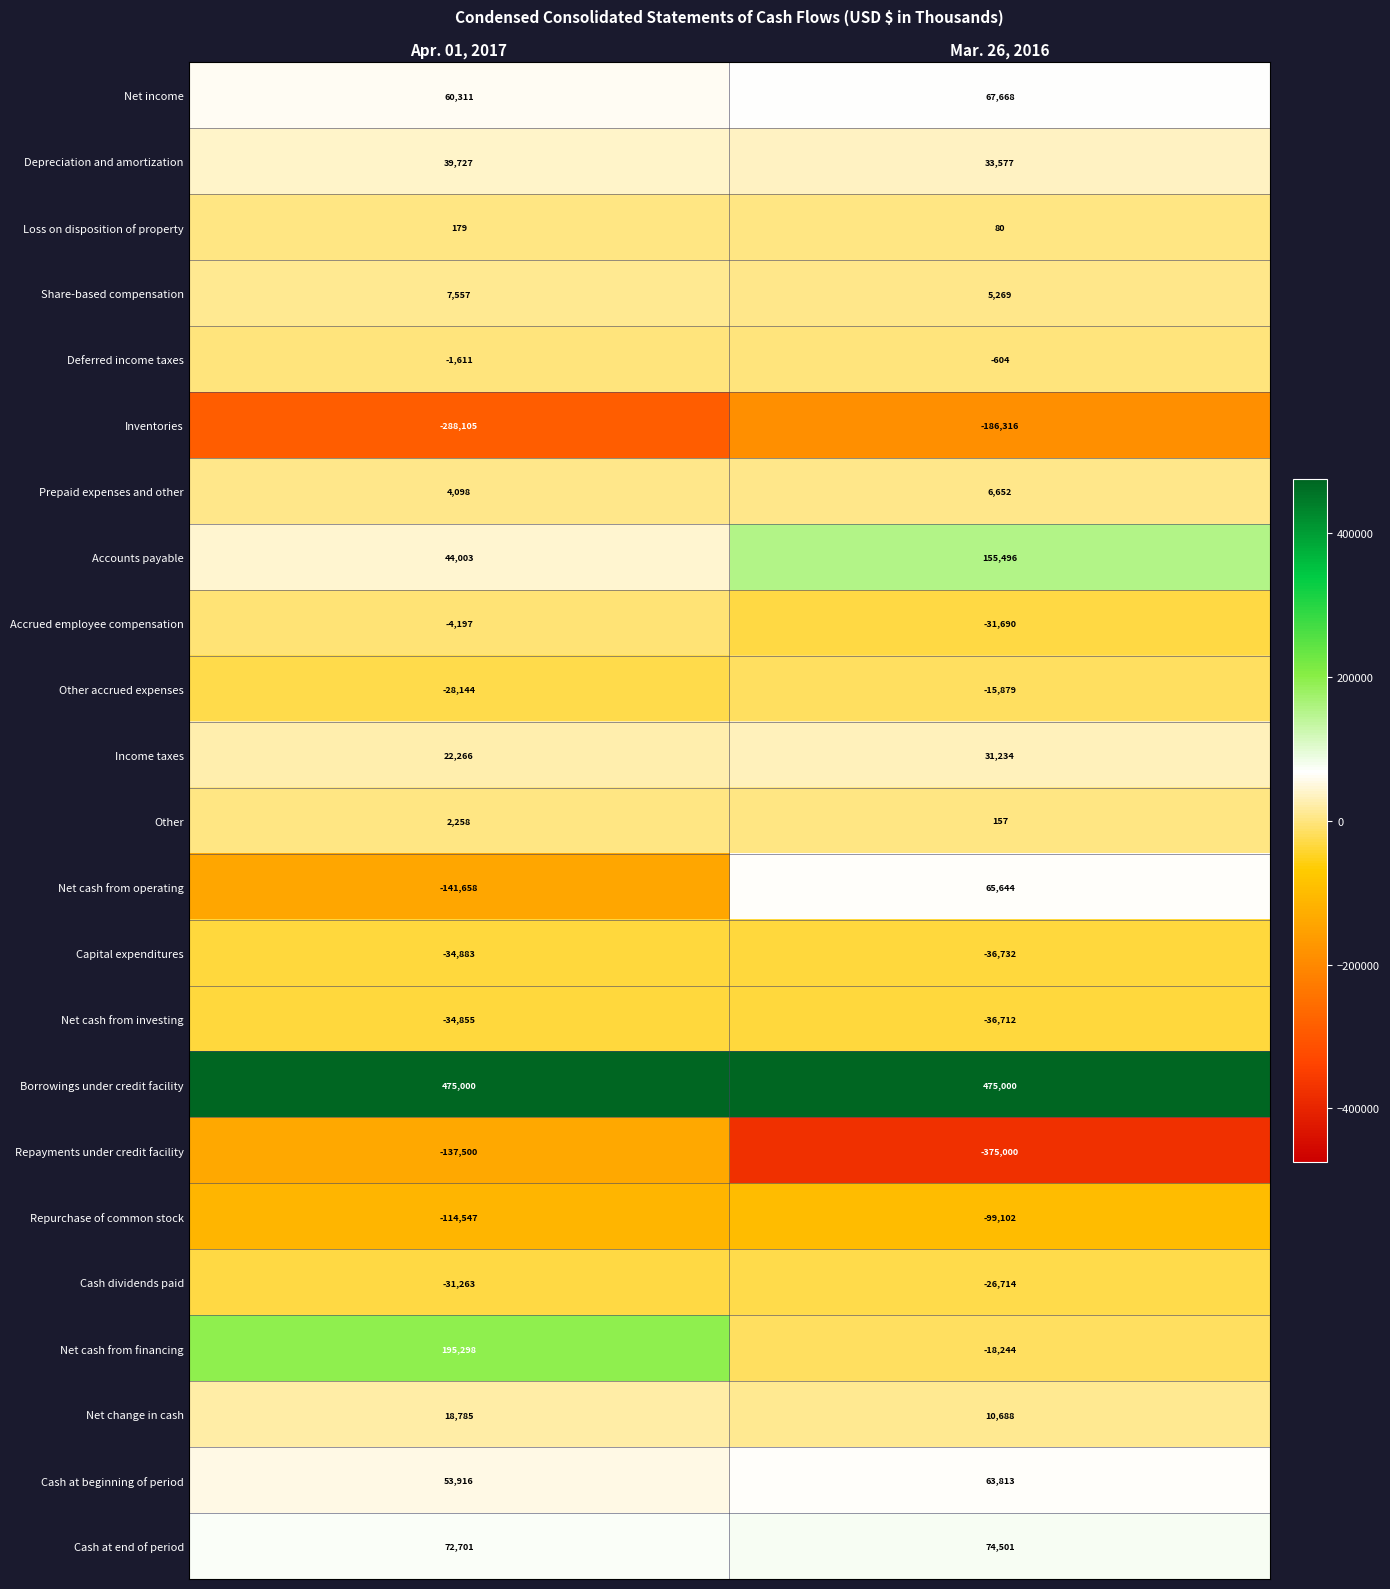

What is the spread (max minus min) of values at Mar. 26, 2016?

850000